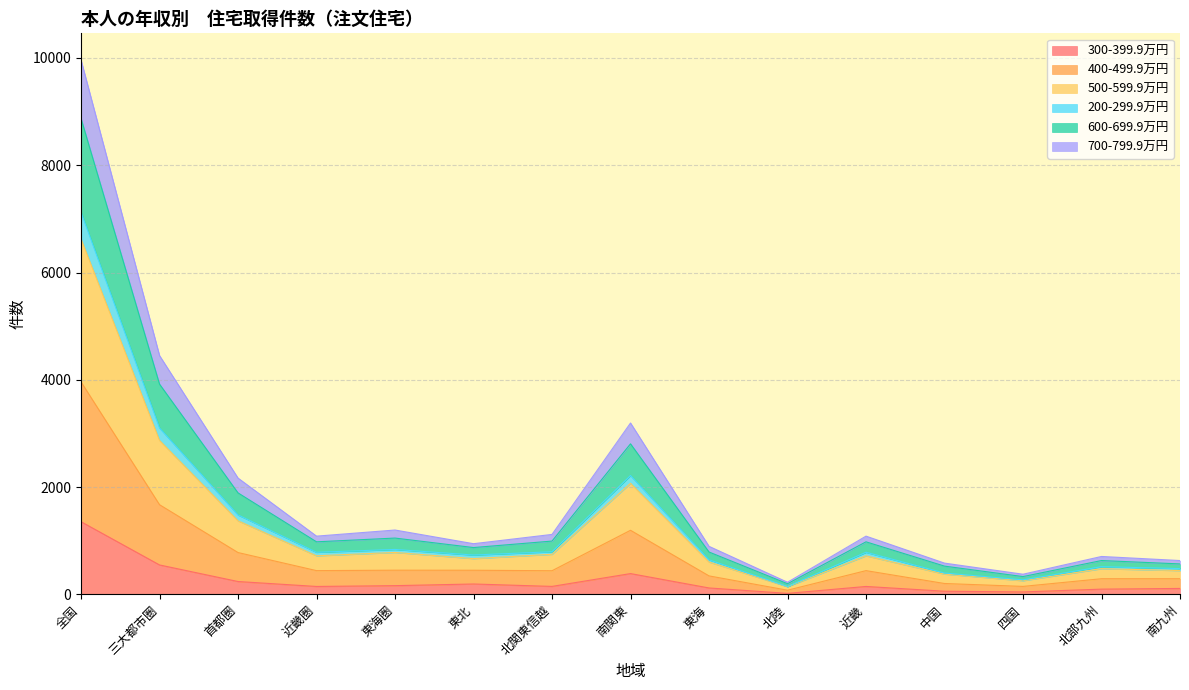

At which category is the sum across all series the highest?

全国